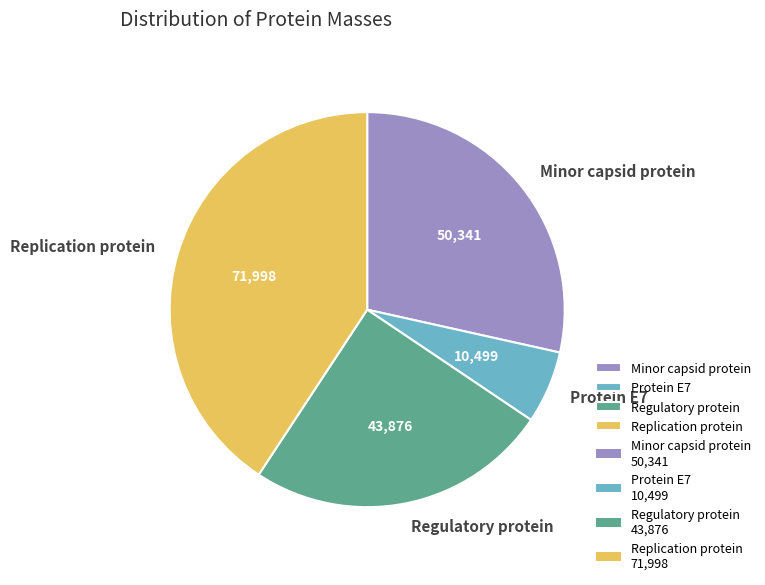

Is it true that Minor capsid protein is 28% of the pie?

True